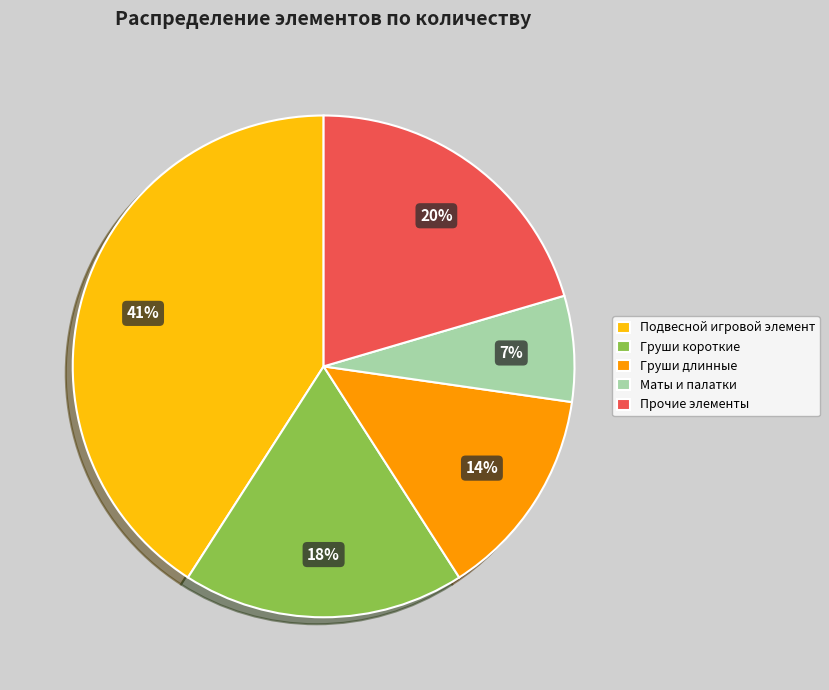

Is the sum of Подвесной игровой элемент and Маты и палатки greater than half?

No